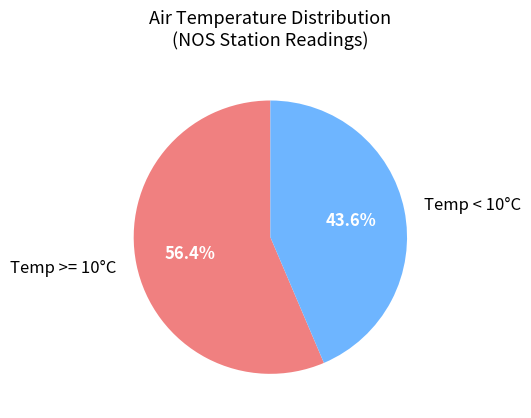

Combined, do Temp >= 10°C and Temp < 10°C account for over 50%?

Yes